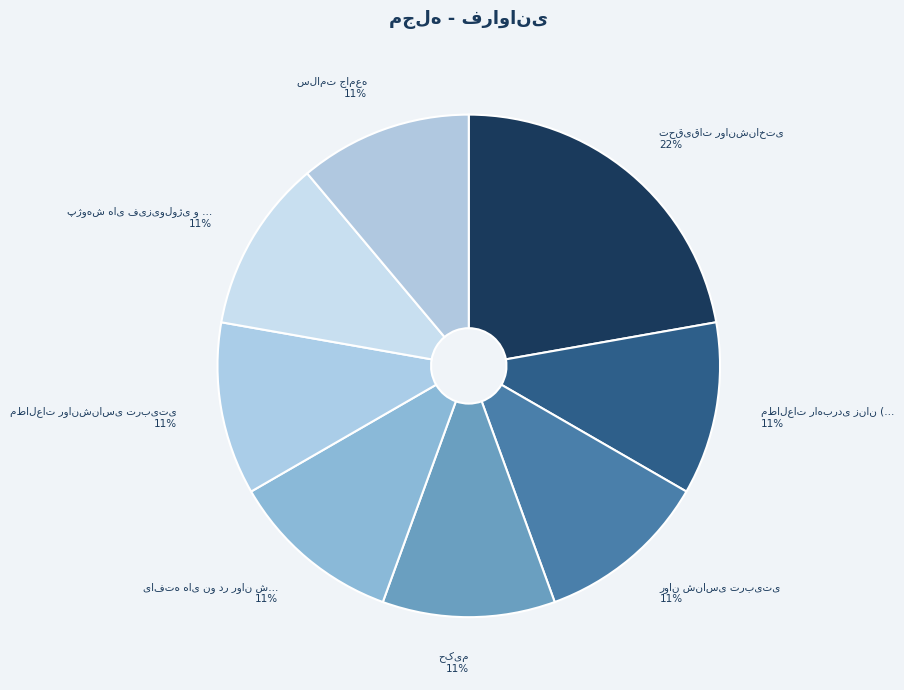

What percentage do روان شناسی تربیتی and یافته های نو در روان شناسی together represent?

22.2%